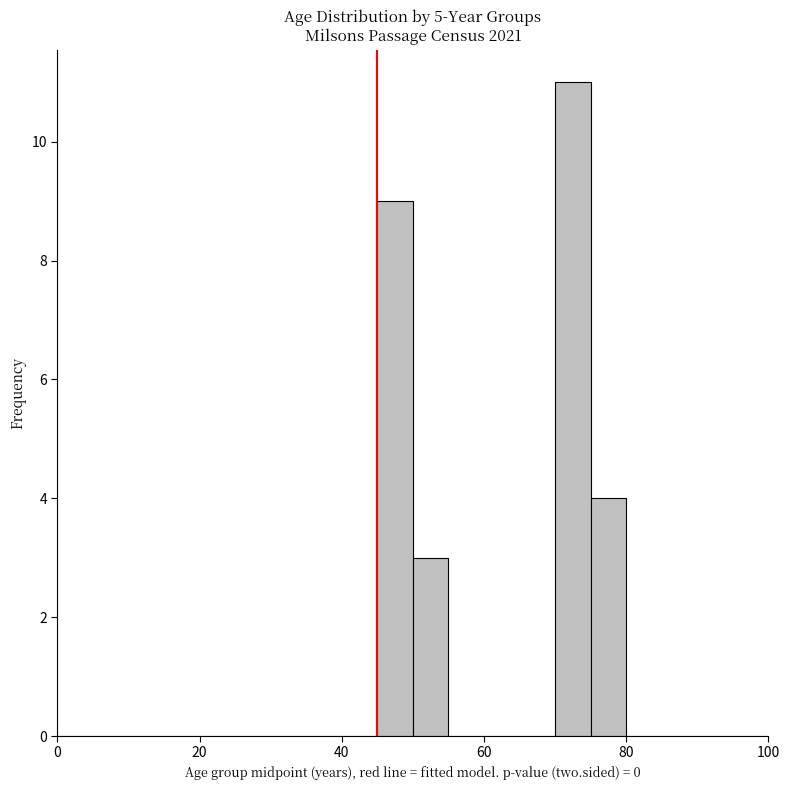

Read against the x-axis, roughly where is the centre of the tallest bar?

72